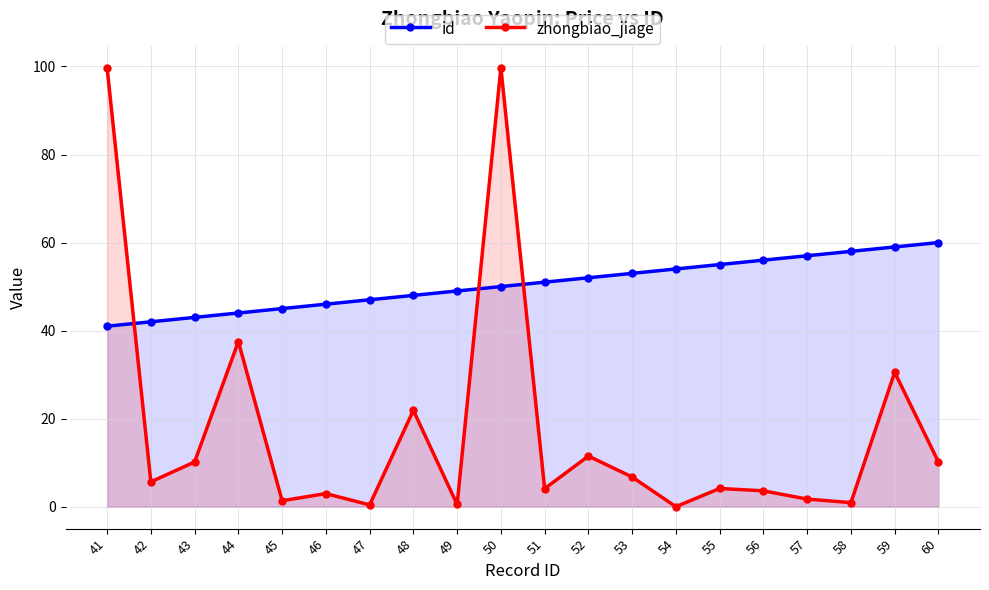

How many positive values does the zhongbiao_jiage series have?

19